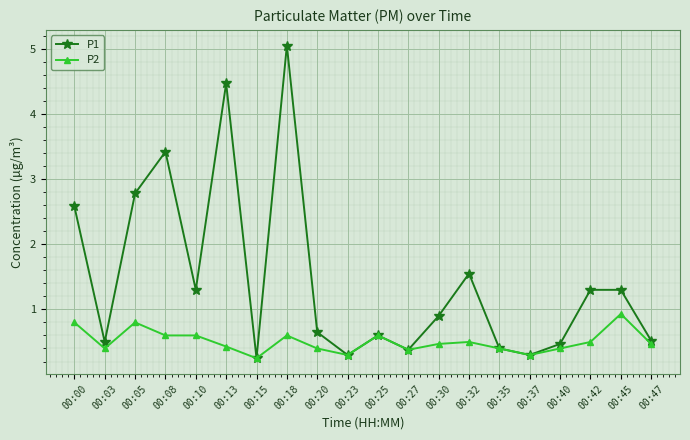

Where is the first local minimum for P1?

00:03